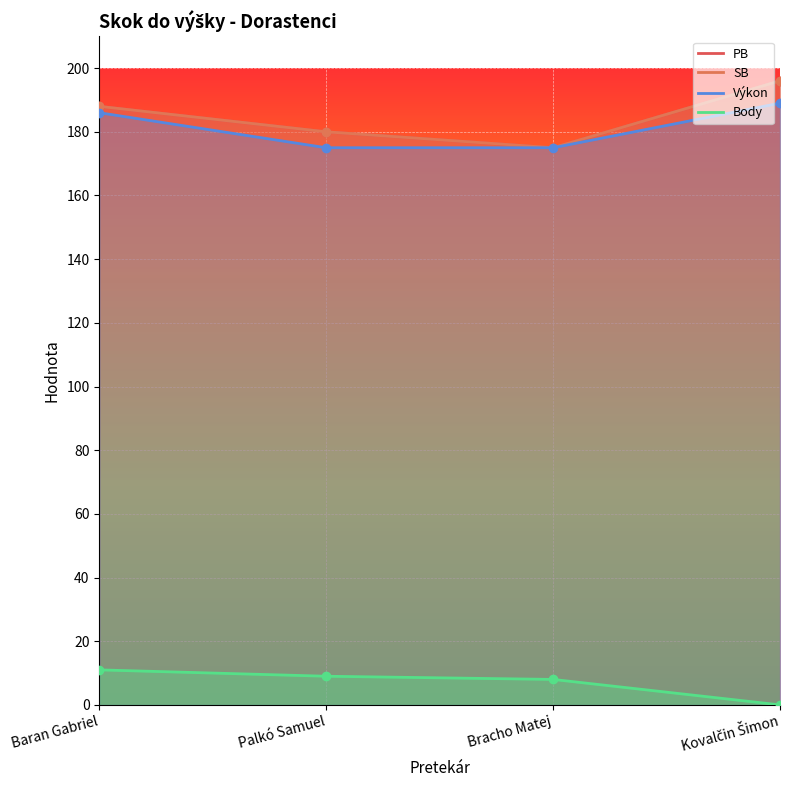

What is the sum of the Body values at Kovalčin Šimon and Baran Gabriel?

11